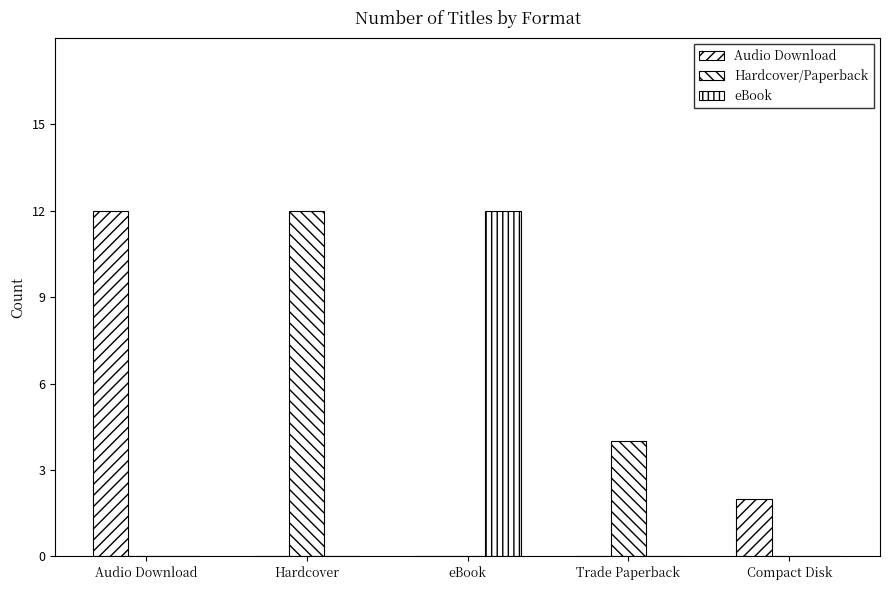

Are the bars horizontal?

No